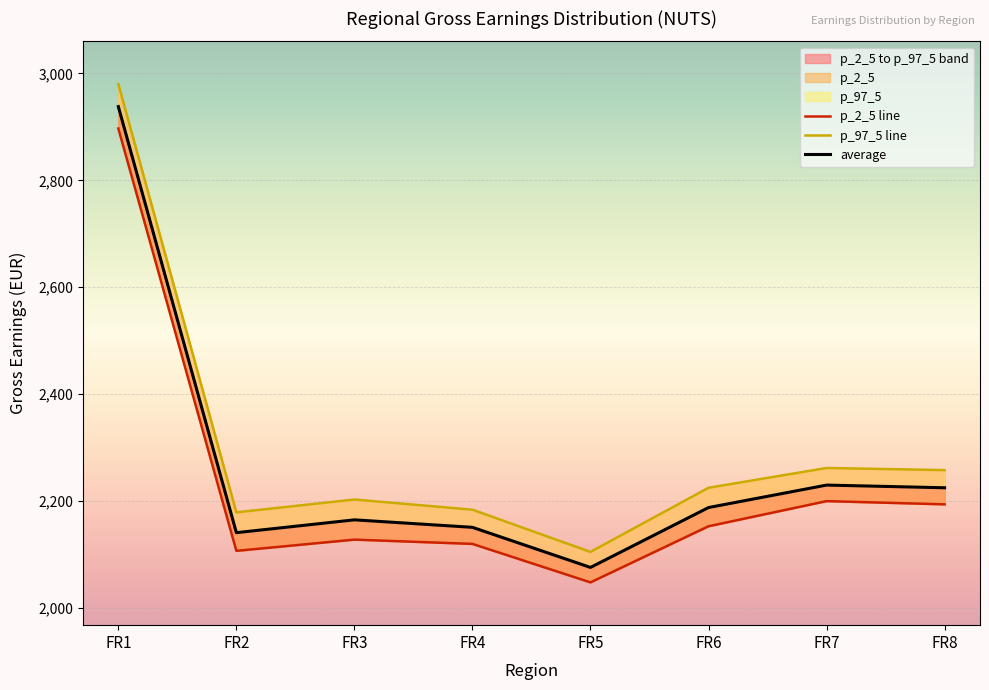

Which series has the largest range (max minus min)?

p_97_5 line